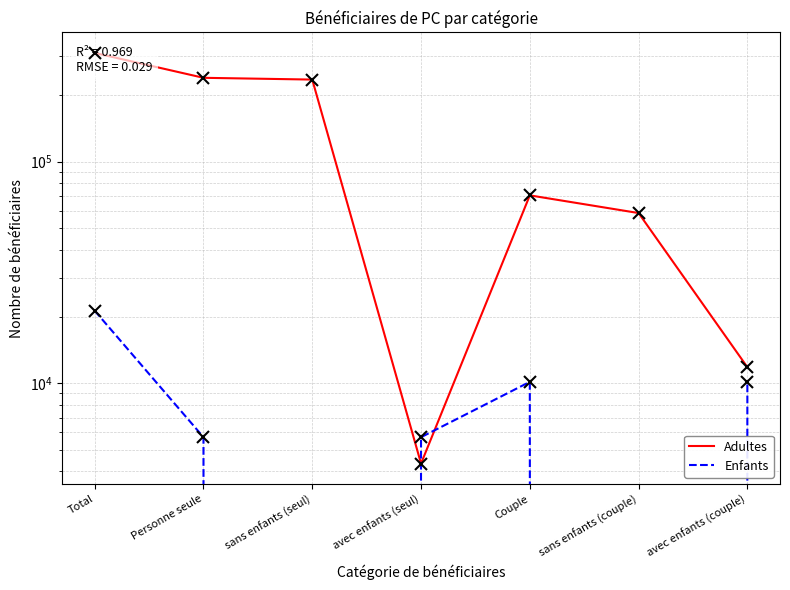

After their last crossing, which series has the higher values: Enfants or Adultes?

Adultes